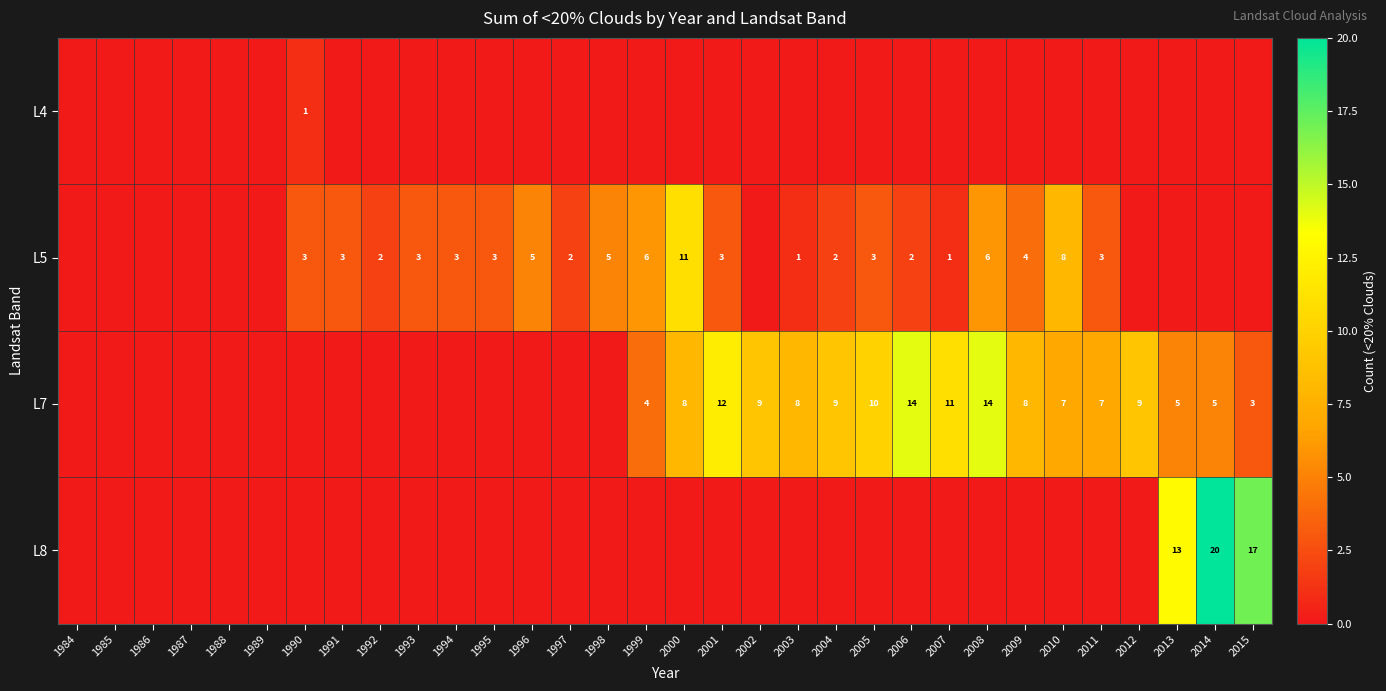

True or false: L7 has a value of 5 at 2002.

False